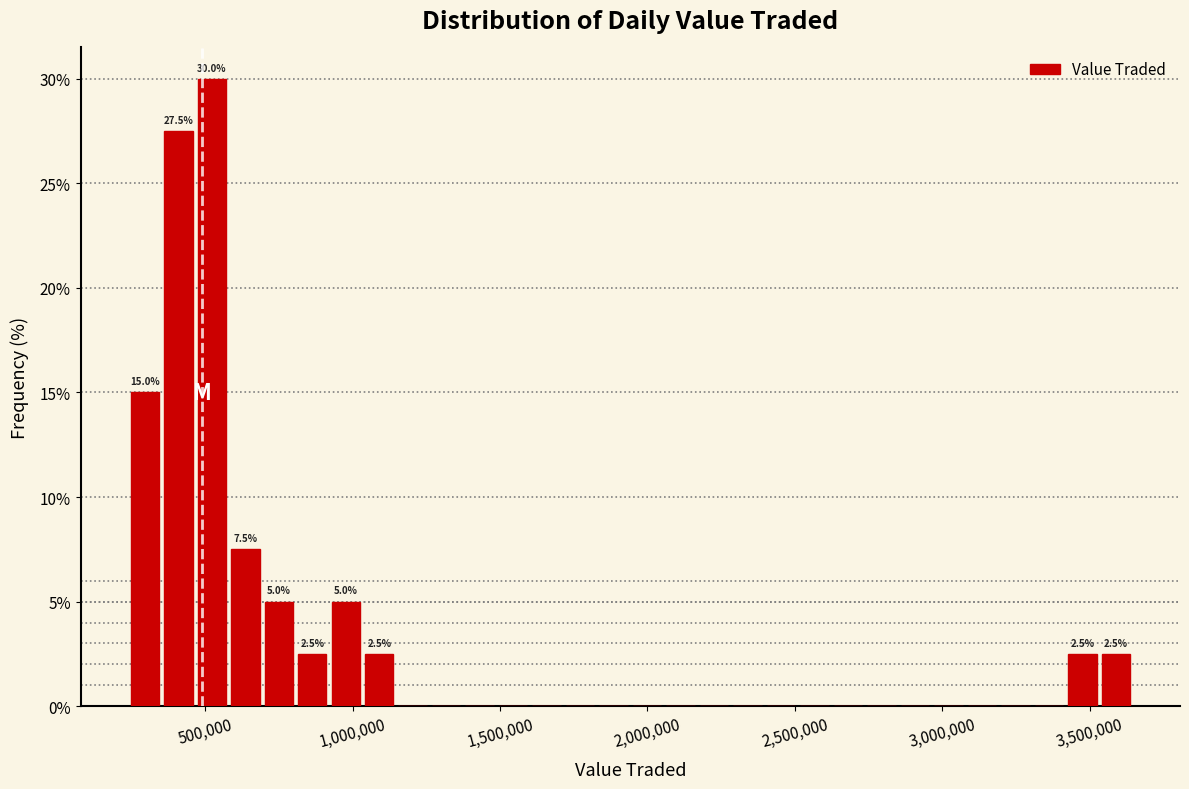

Around what value on the x-axis is the tallest bar? Give the approximate position of its centre, as read against the axis.

500000